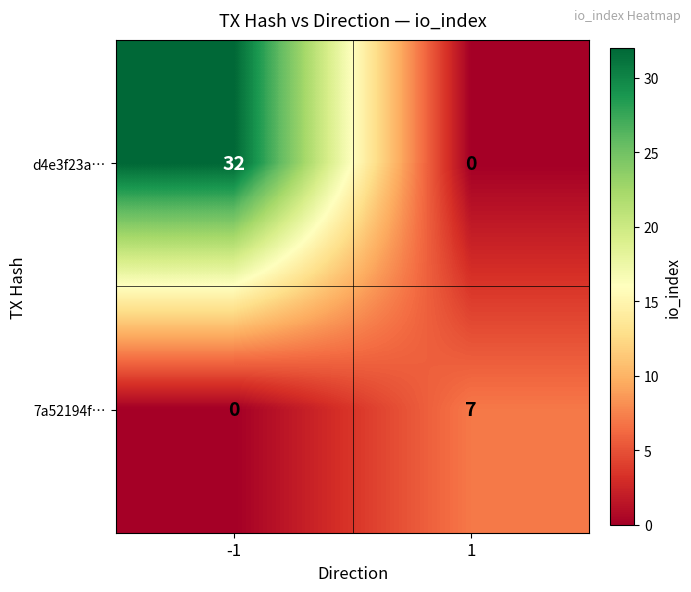

Reading right to left, transcribe all the data shown in this chart.

d4e3f23a…: 1=0	-1=32
7a52194f…: 1=7	-1=0